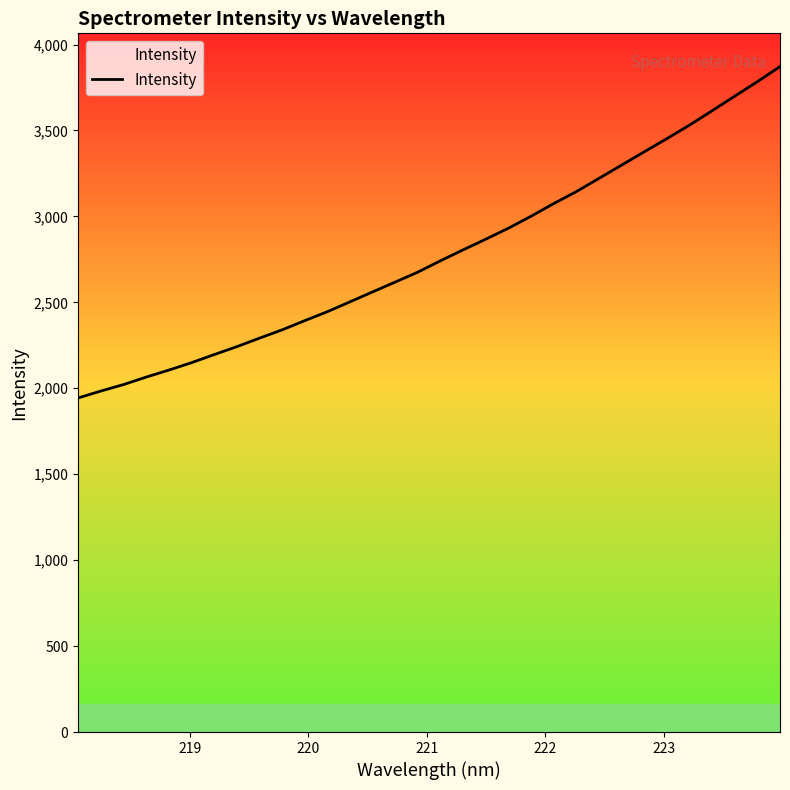

What is the maximum value shown in the chart?

3871.6